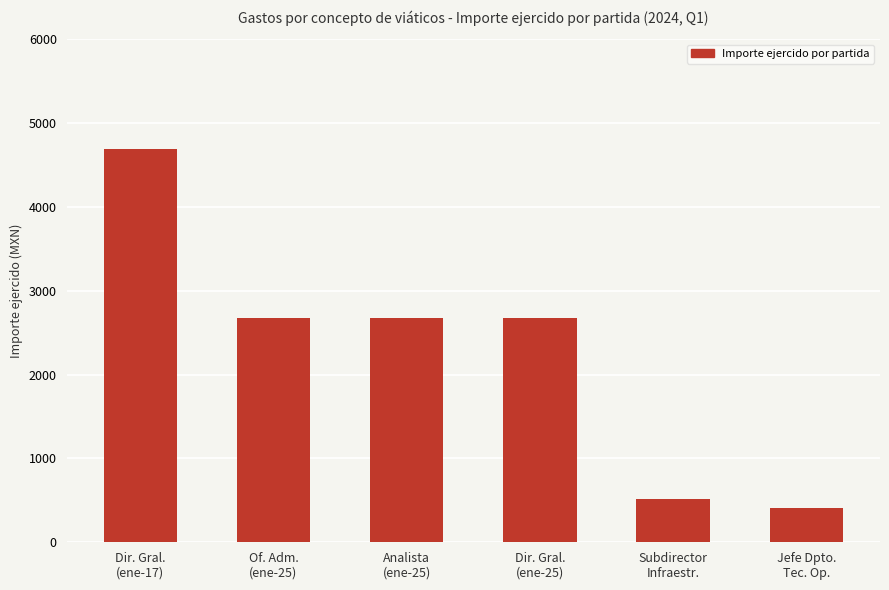

What is the sum of all values?

13631.8